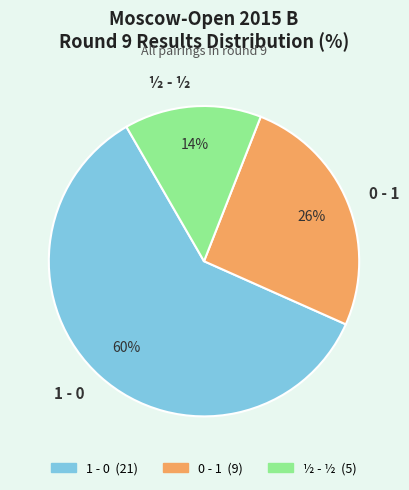

What is the smallest slice in the pie chart?

½ - ½